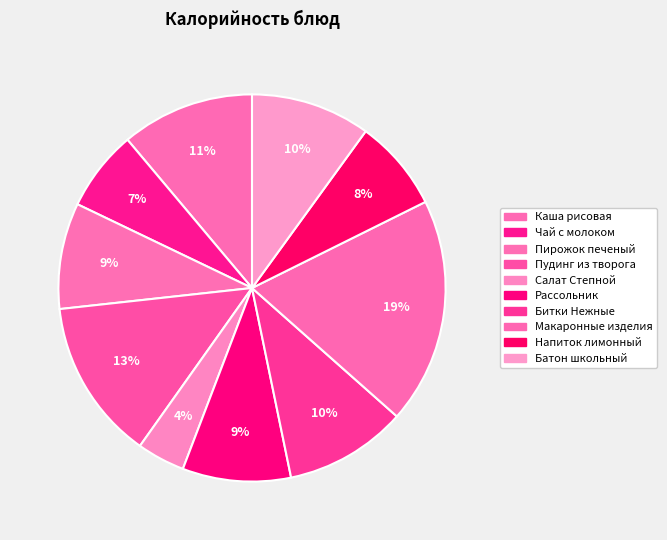

Rank the categories by value from lowest to highest.

Салат Степной, Чай с молоком, Напиток лимонный, Пирожок печеный, Рассольник, Батон школьный, Битки Нежные, Каша рисовая, Пудинг из творога, Макаронные изделия